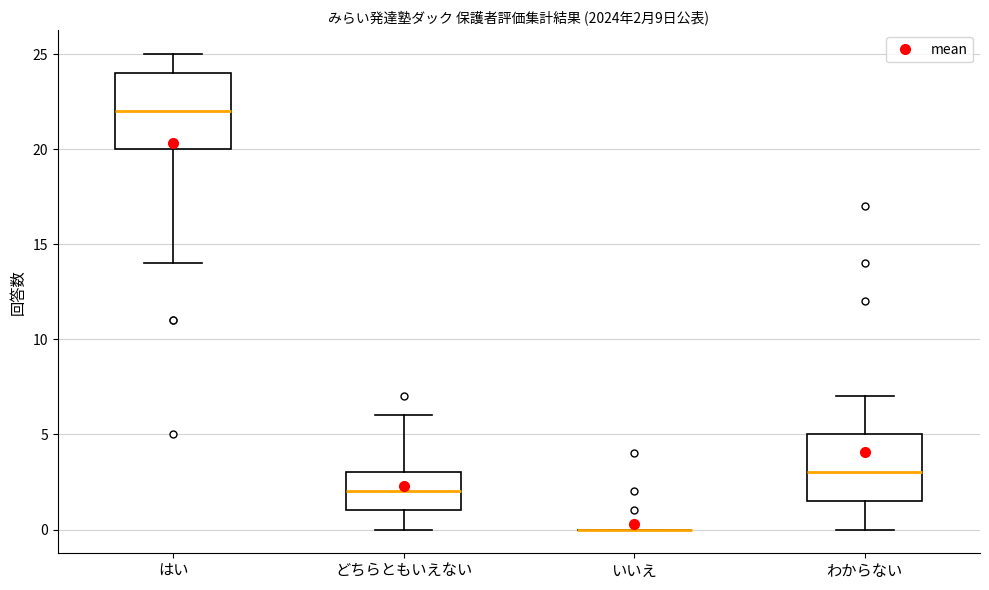

Comparing the boxes themselves (not the whiskers), which one is the tallest?

はい